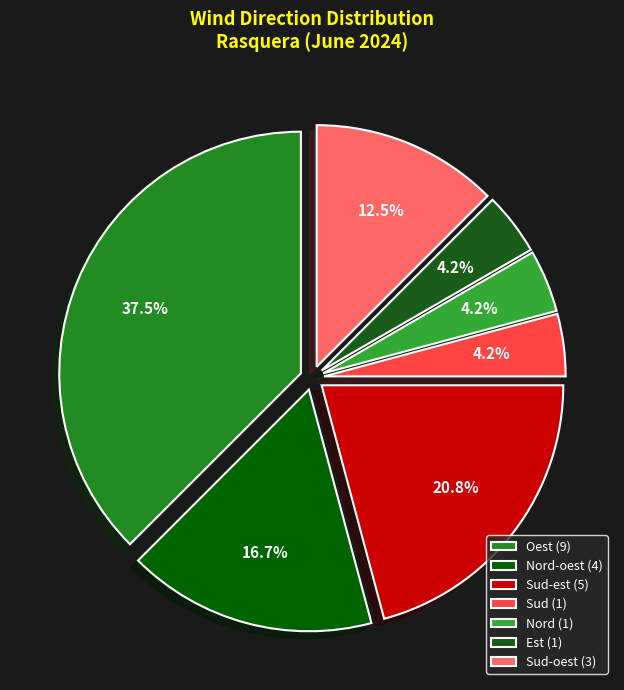

Is there any slice that represents more than half of the pie?

No